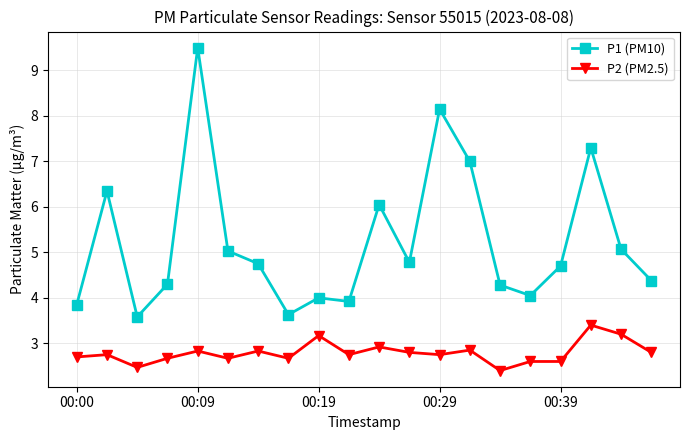

How many interior local valleys does the P1 (PM10) series have?

5